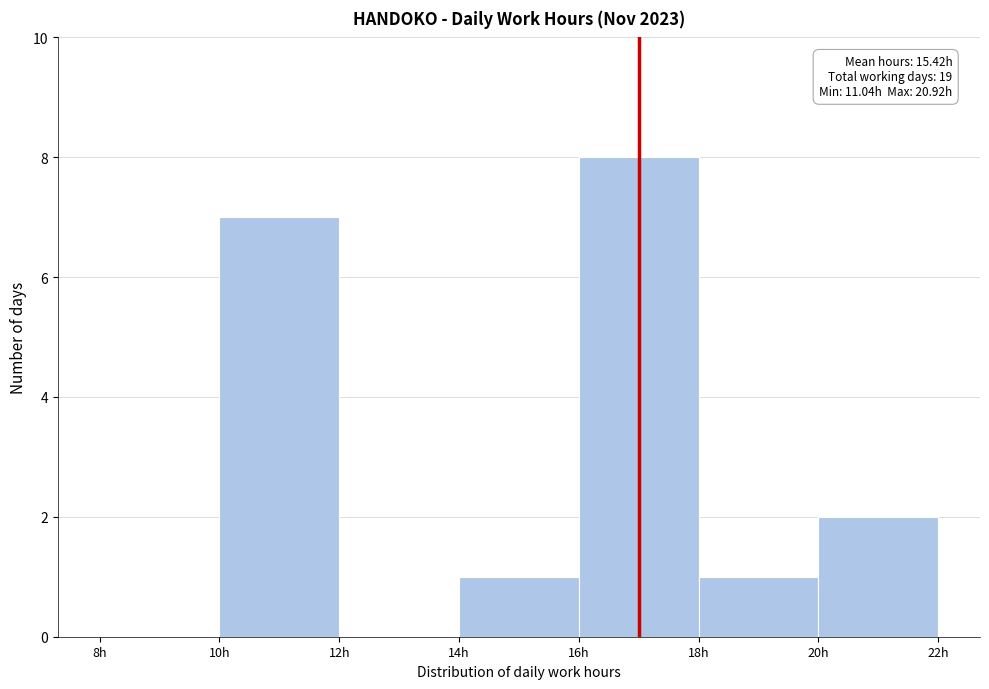

Over which range of the x-axis is the bar tallest?

16 to 18